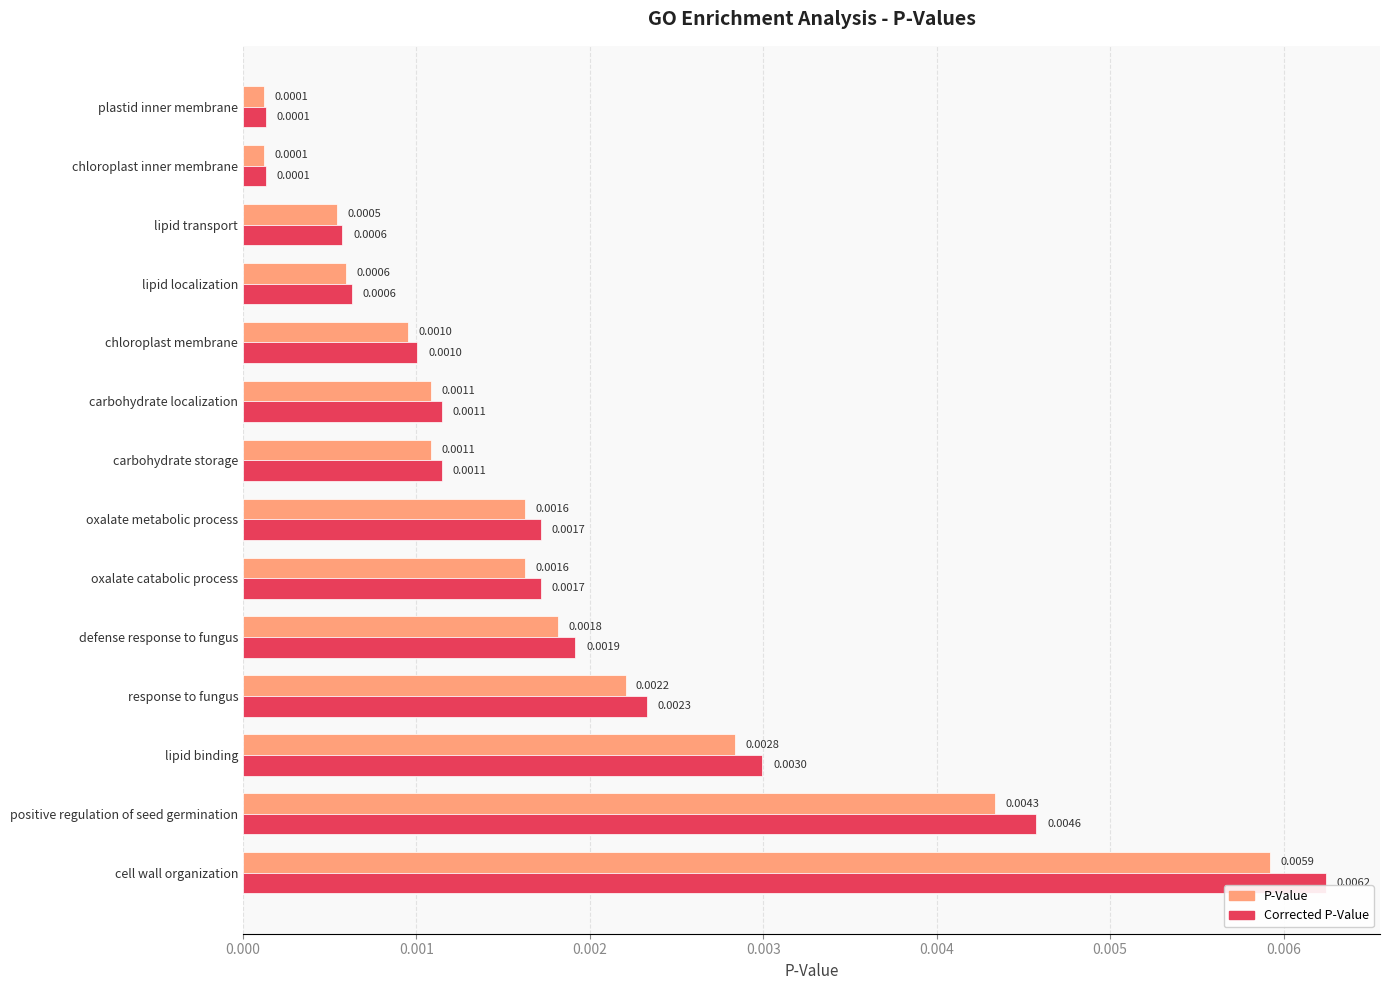

Between oxalate metabolic process and lipid binding, which series saw the biggest shift?

Corrected P-Value